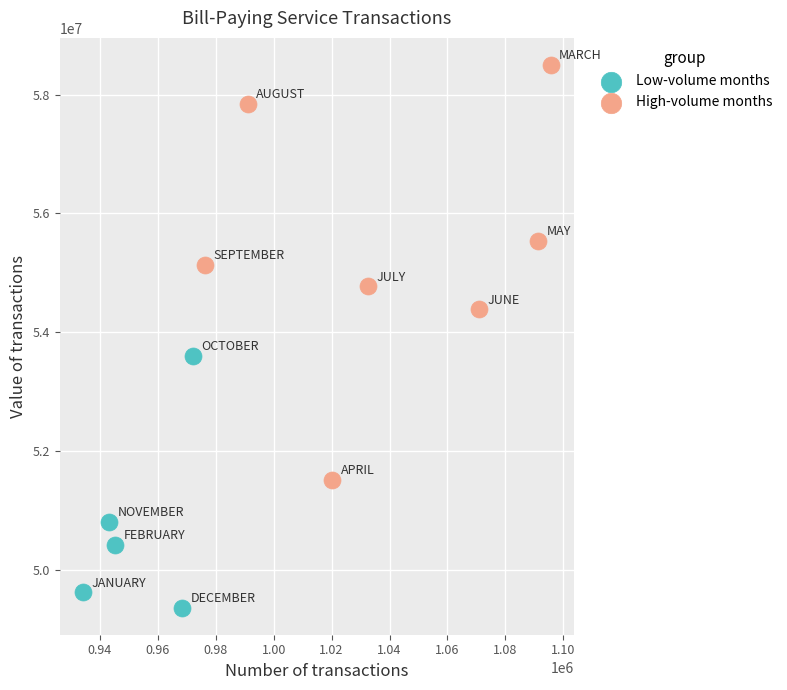

Which series contains the highest Y value?

High-volume months